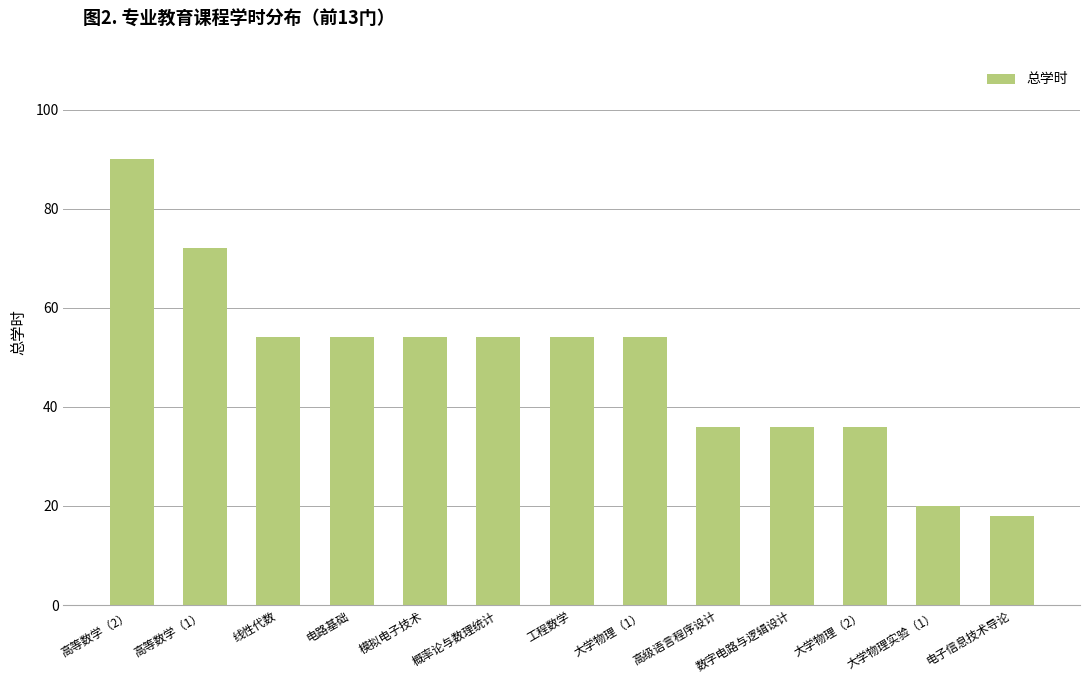

True or false: the data shows 50 at 数字电路与逻辑设计.

False